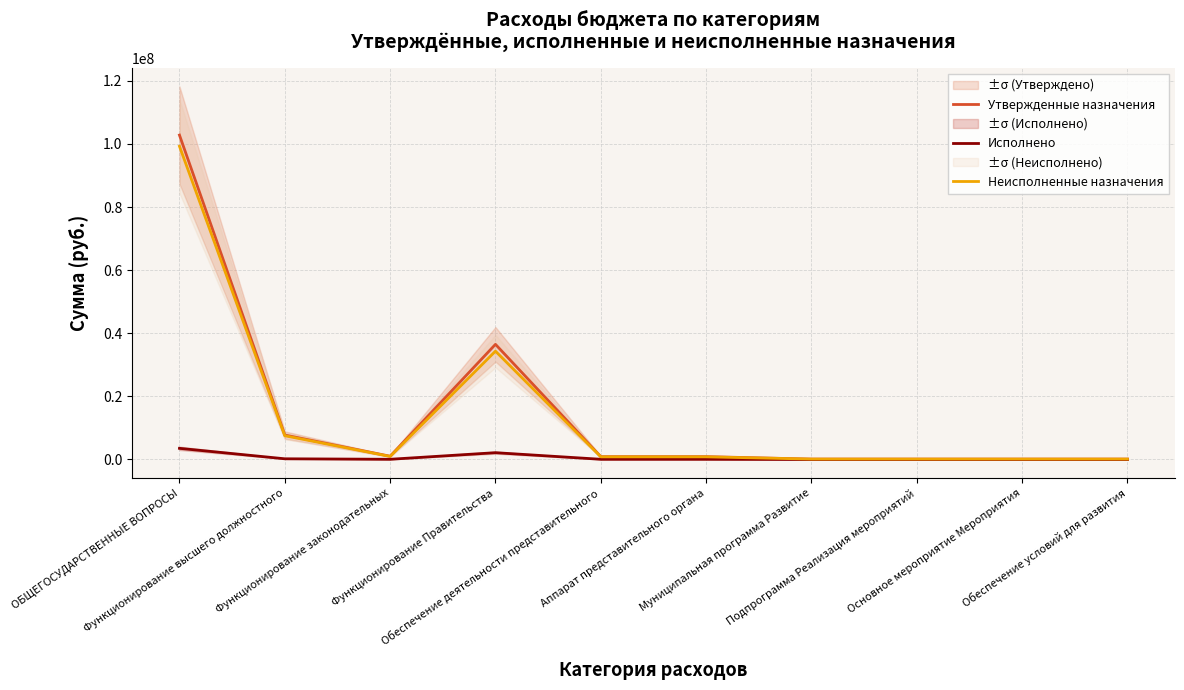

True or false: Утвержденные назначения has a value of 53371766.2 at ОБЩЕГОСУДАРСТВЕННЫЕ ВОПРОСЫ.

False